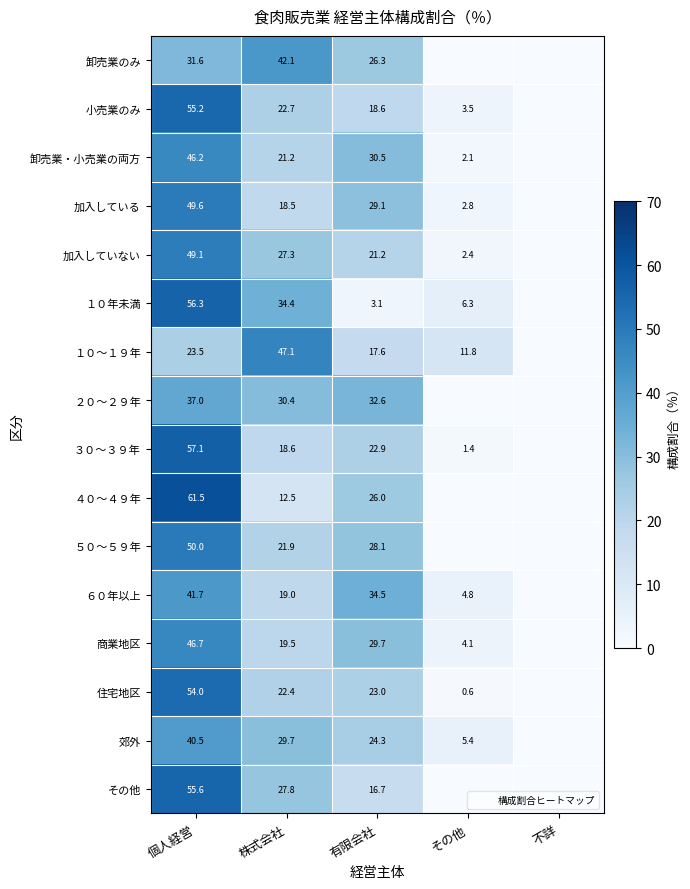

What is the difference between the highest and lowest values at 個人経営?

38.0